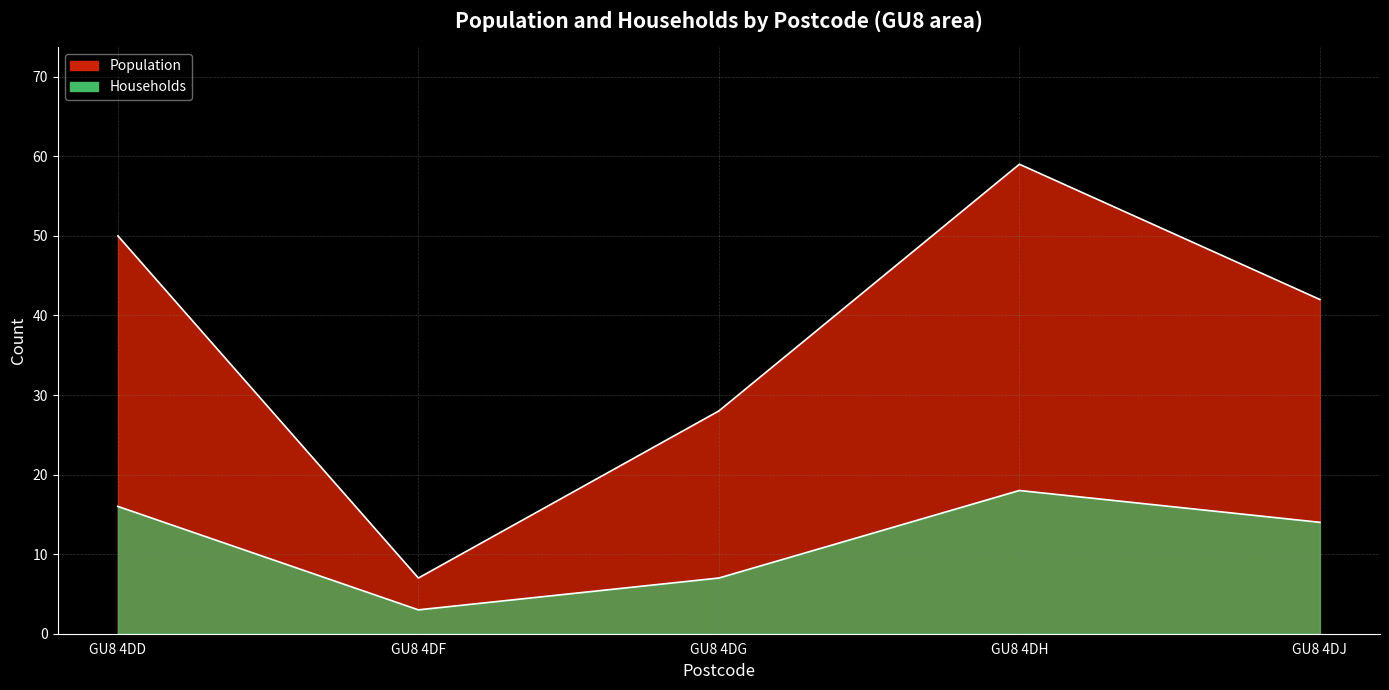

At GU8 4DJ, list the series in order from smallest to largest.

Households, Population